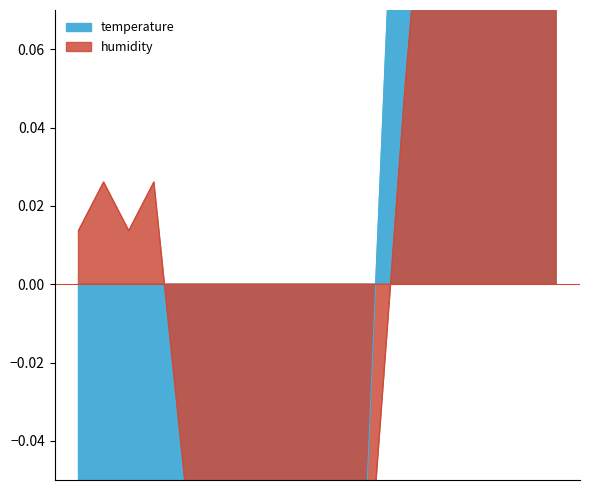

Which series has the widest spread of values?

temperature